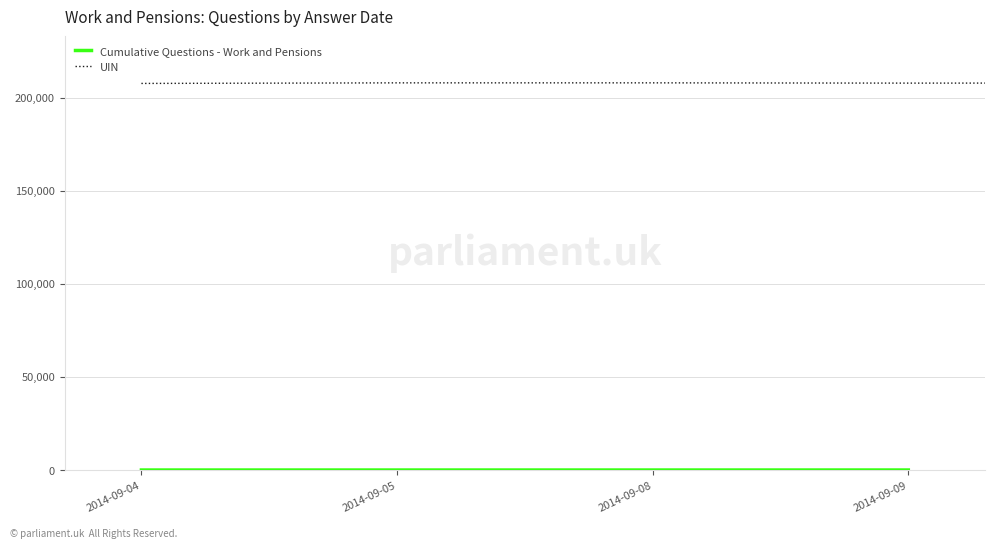

At which label is UIN closest to 207760?

2014-09-08